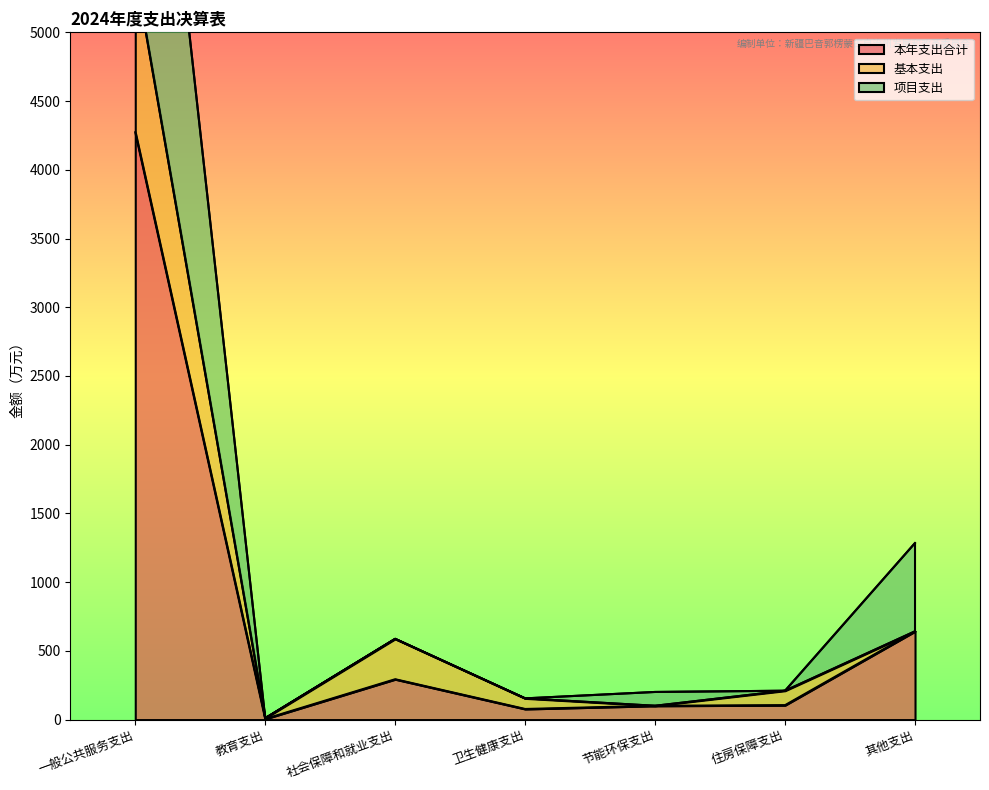

Which category has the highest value in the 本年支出合计 series?

一般公共服务支出